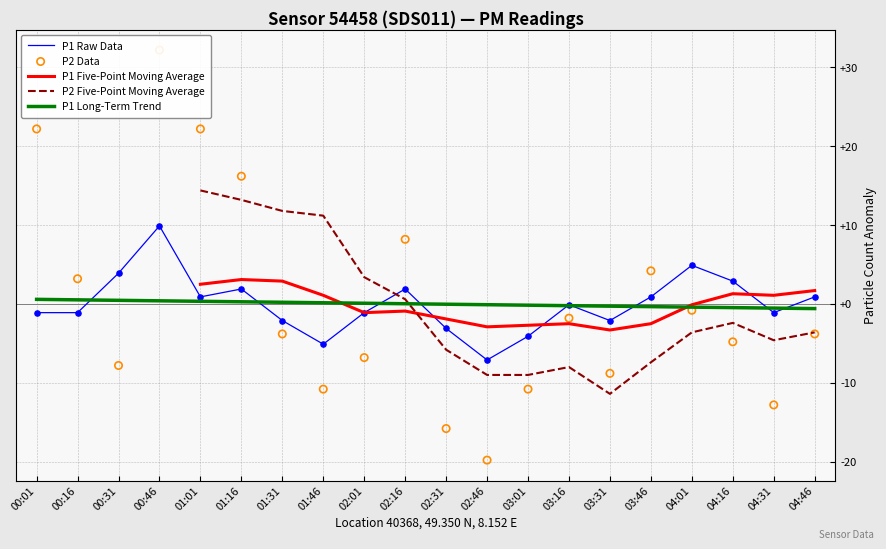

Is the value of P2 Data at 03:01 greater than the value of P1 Five-Point Moving Average at 00:46?

No